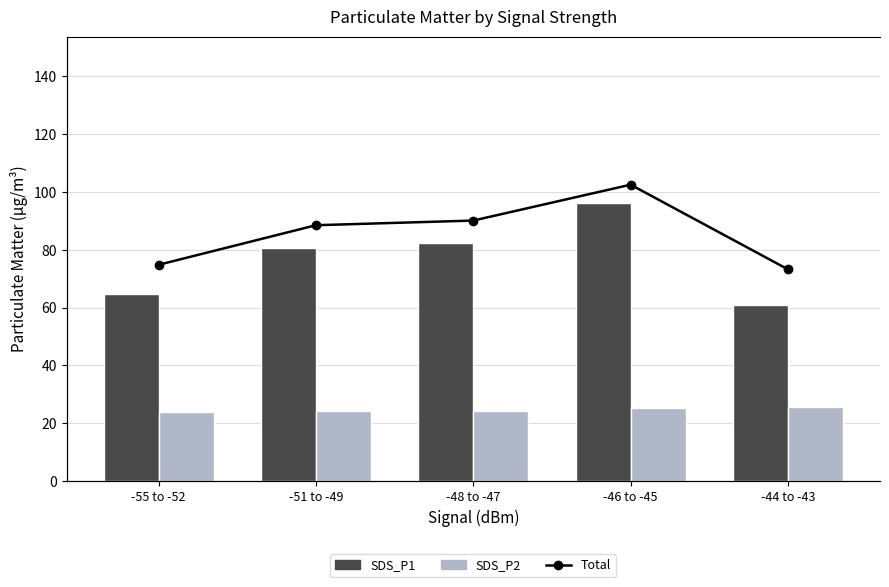

Reading left to right, list all the values displayed in this chart.

SDS_P1: -55 to -52=64.6	-51 to -49=80.6	-48 to -47=82.3	-46 to -45=96.1	-44 to -43=60.9
SDS_P2: -55 to -52=23.8	-51 to -49=24.1	-48 to -47=24.2	-46 to -45=25.1	-44 to -43=25.6
Total: -55 to -52=88.5	-51 to -49=104.6	-48 to -47=106.5	-46 to -45=121.2	-44 to -43=86.6